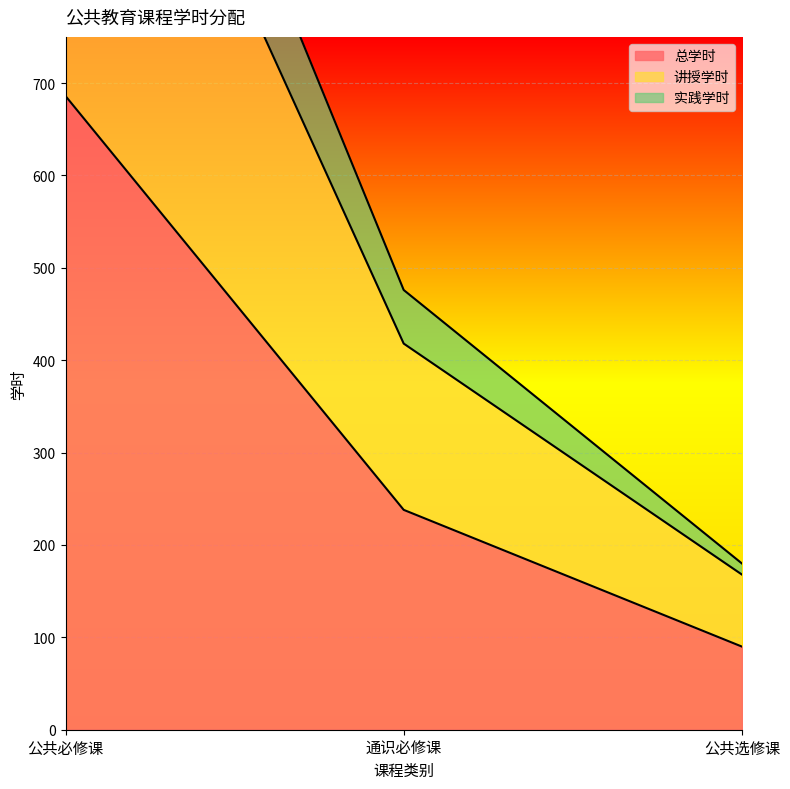

What is the minimum value for 总学时?

90